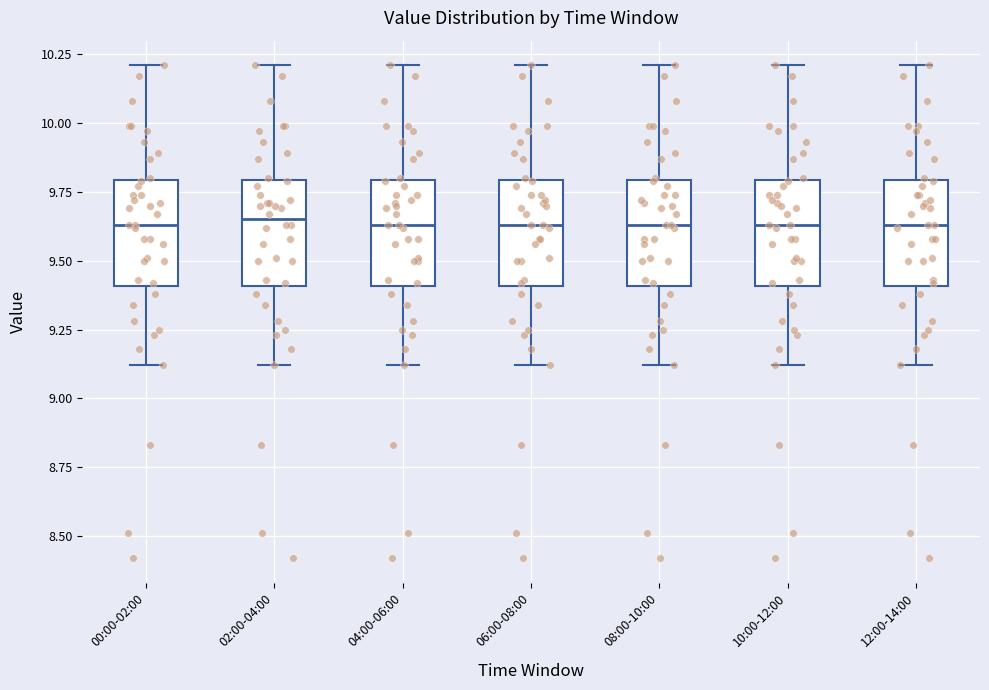

Reading left to right, read every box against the y-axis: the position of its median line, the range the box covers, and the ends of its whiskers. The values are not printed on the chart, so give them approximately, as read against the axis.

00:00-02:00: median 9.65, box 9.40 to 9.80, whiskers 9.10 to 10.20
02:00-04:00: median 9.65, box 9.40 to 9.80, whiskers 9.10 to 10.20
04:00-06:00: median 9.65, box 9.40 to 9.80, whiskers 9.10 to 10.20
06:00-08:00: median 9.65, box 9.40 to 9.80, whiskers 9.10 to 10.20
08:00-10:00: median 9.65, box 9.40 to 9.80, whiskers 9.10 to 10.20
10:00-12:00: median 9.65, box 9.40 to 9.80, whiskers 9.10 to 10.20
12:00-14:00: median 9.65, box 9.40 to 9.80, whiskers 9.10 to 10.20